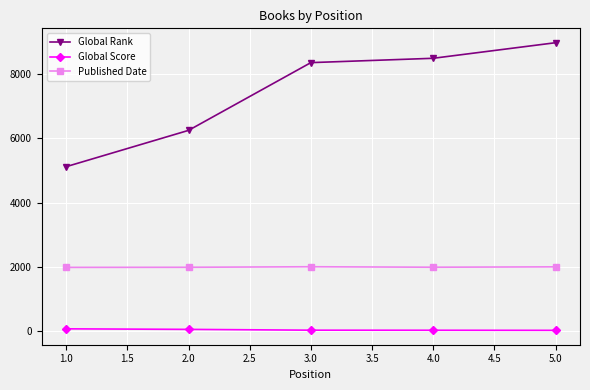

Which series has the widest spread of values?

Global Rank